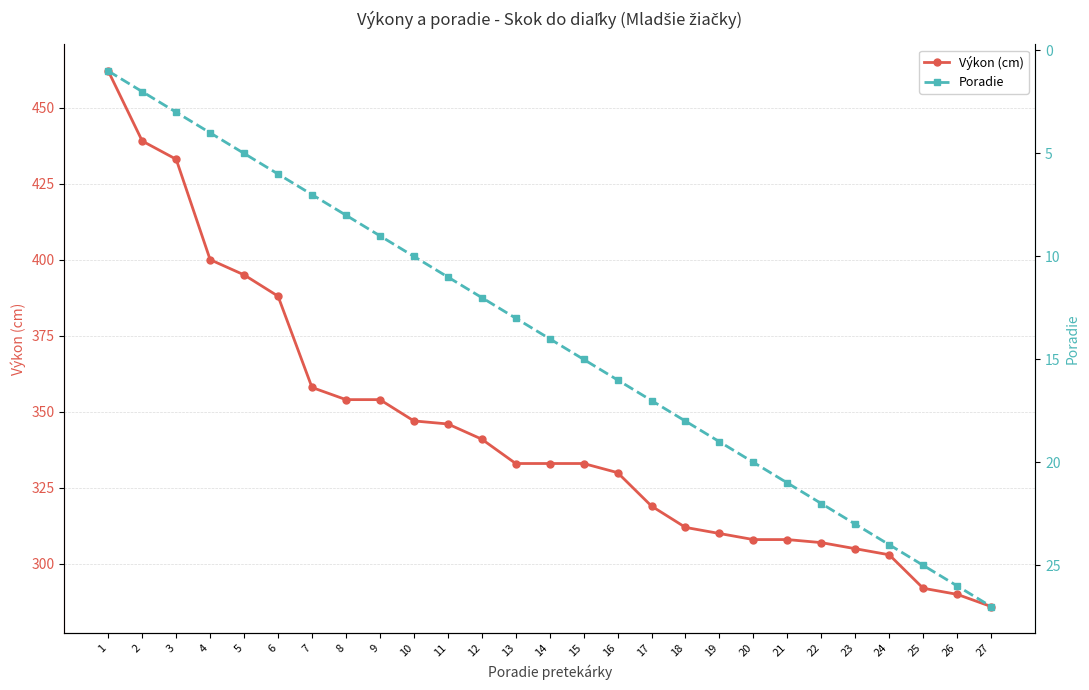

What is the difference between the maximum and minimum values in the Poradie series?

26